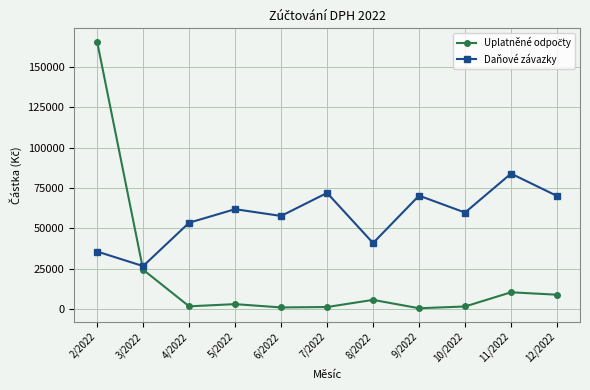

At which category does Daňové závazky reach its first local peak?

5/2022